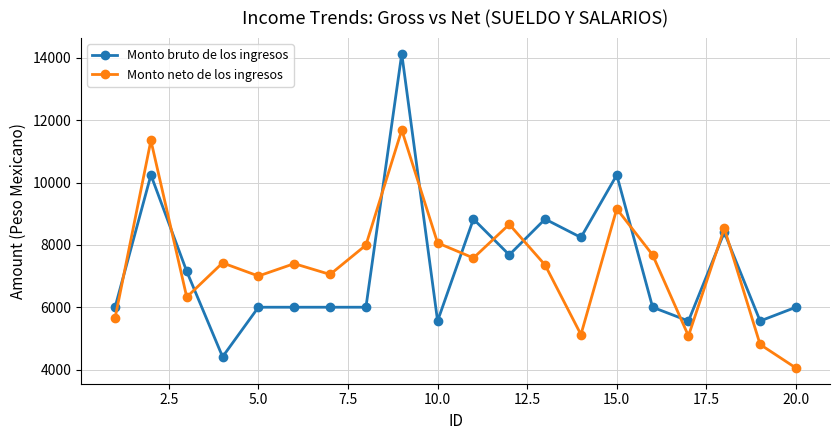

Rank the series by their maximum value, from highest to lowest.

Monto bruto de los ingresos, Monto neto de los ingresos